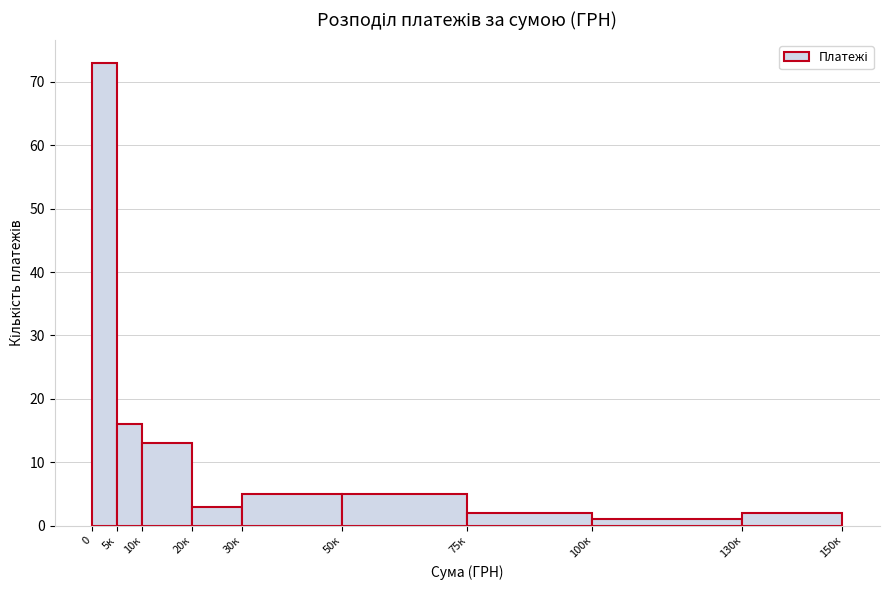

Reading left to right, what are all the values shown in this chart?

73	16	13	3	5	5	2	1	2